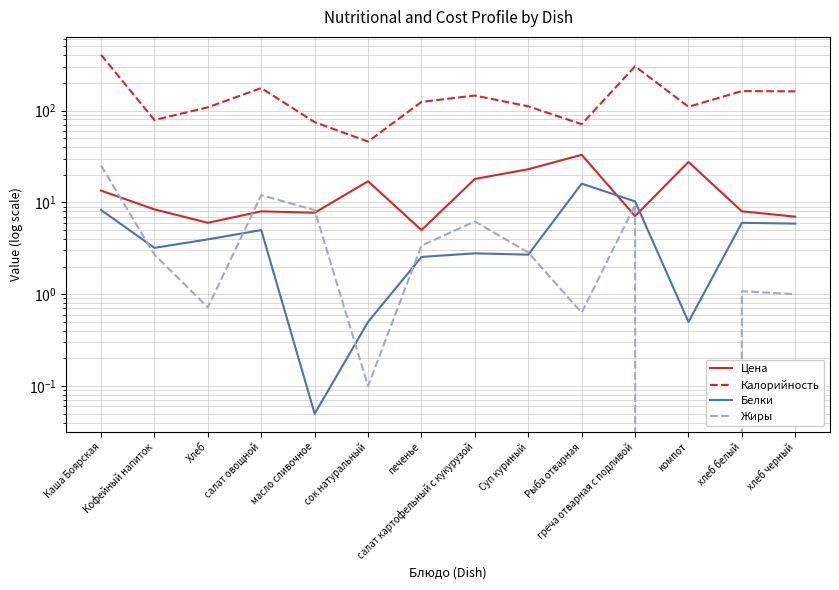

List the series in order of their peak value, lowest first.

Белки, Жиры, Цена, Калорийность